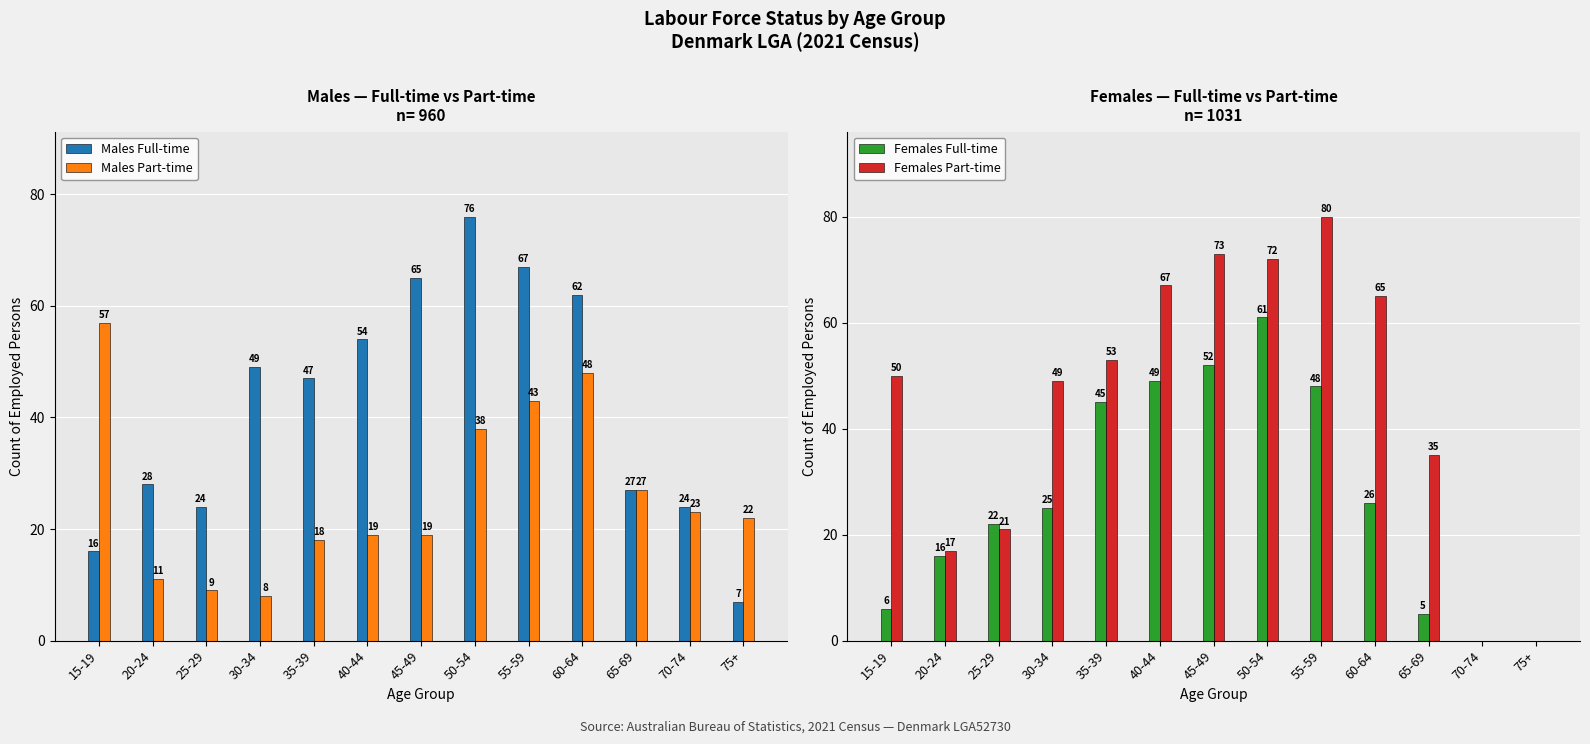

Reading right to left, list all the values displayed in this chart.

Males Full-time: 7	24	27	62	67	76	65	54	47	49	24	28	16
Males Part-time: 22	23	27	48	43	38	19	19	18	8	9	11	57
Females Full-time: 0	0	5	26	48	61	52	49	45	25	22	16	6
Females Part-time: 0	0	35	65	80	72	73	67	53	49	21	17	50